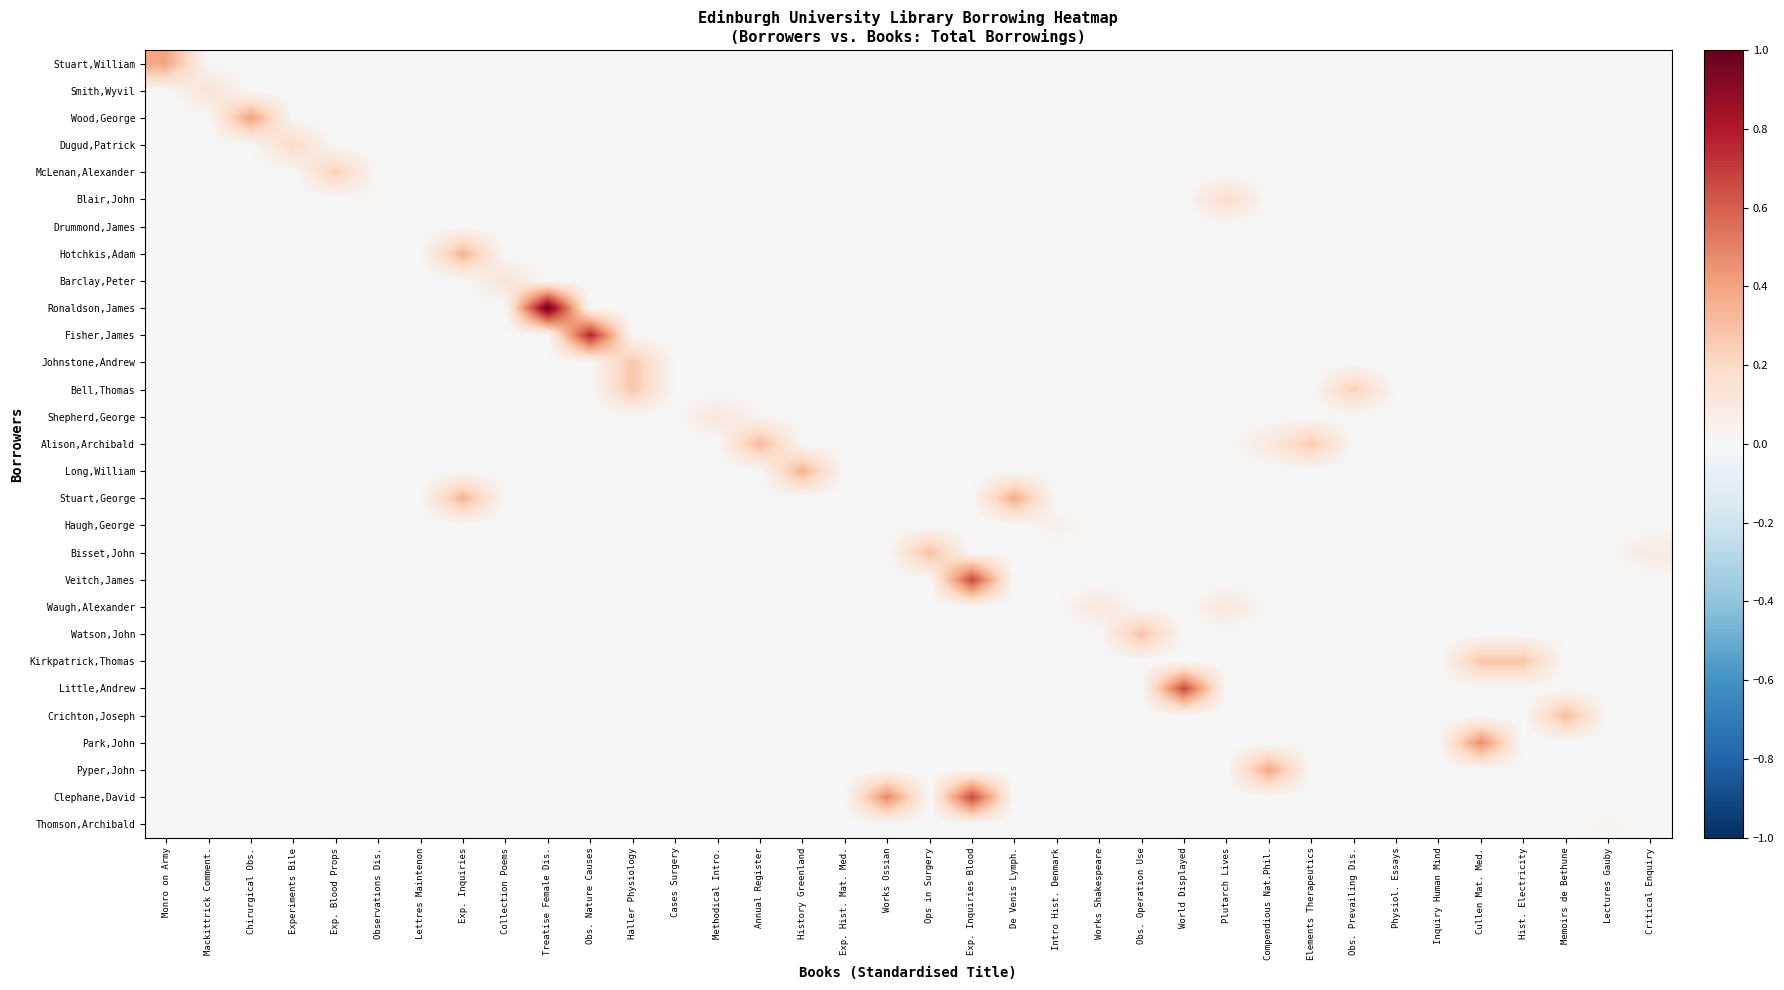

At which category is the sum across all series the highest?

Exp. Inquiries Blood